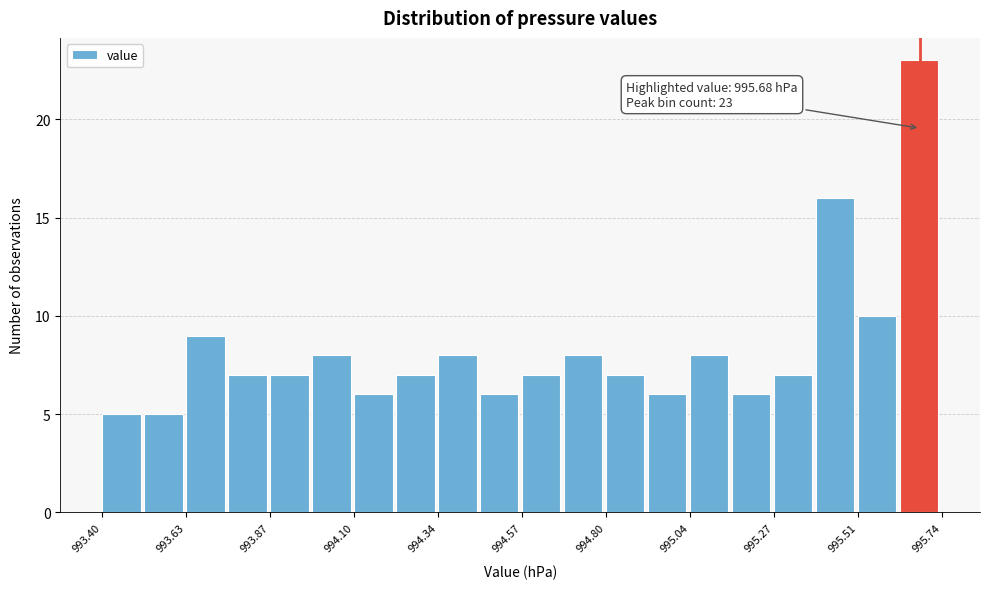

Read against the x-axis, roughly where is the centre of the tallest bar?

995.70